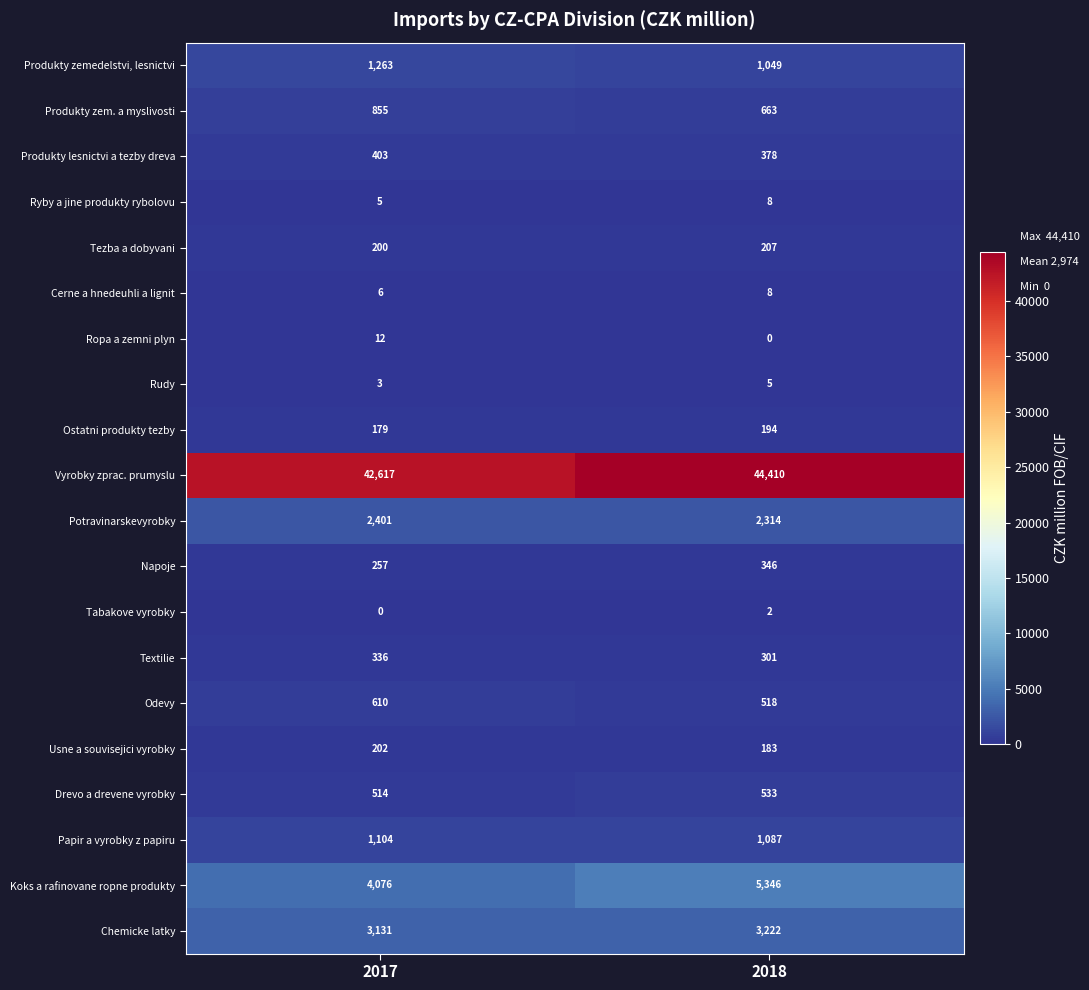

Rank the categories by Ostatni produkty tezby value from lowest to highest.

2017, 2018